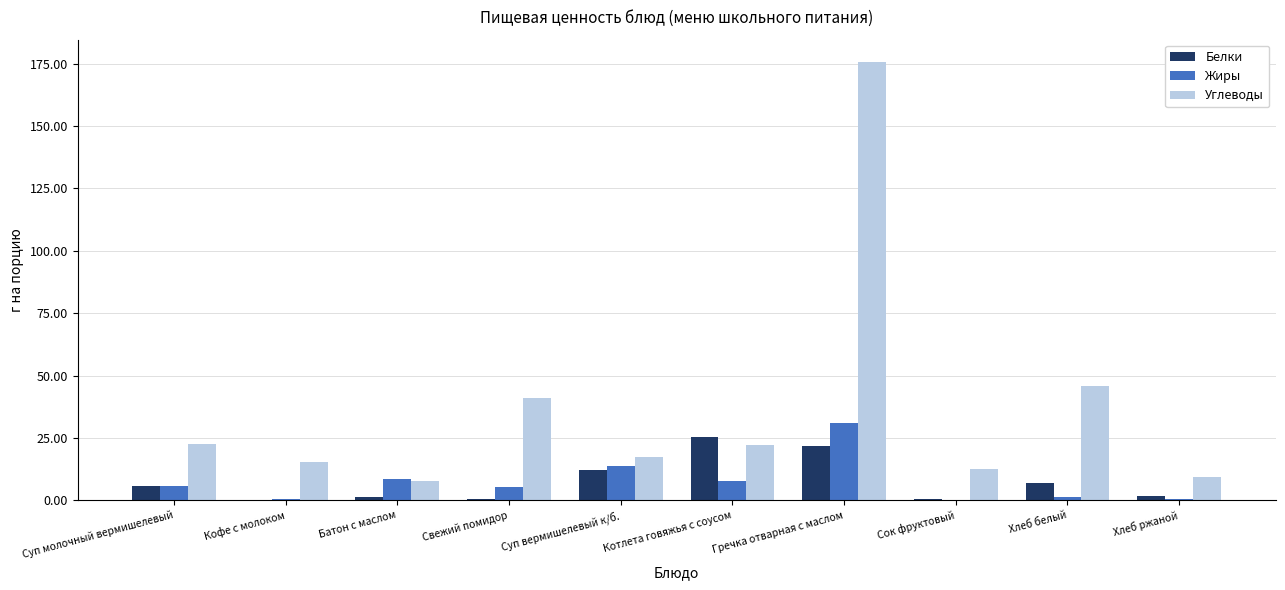

At which label does Углеводы reach its peak?

Гречка отварная с маслом